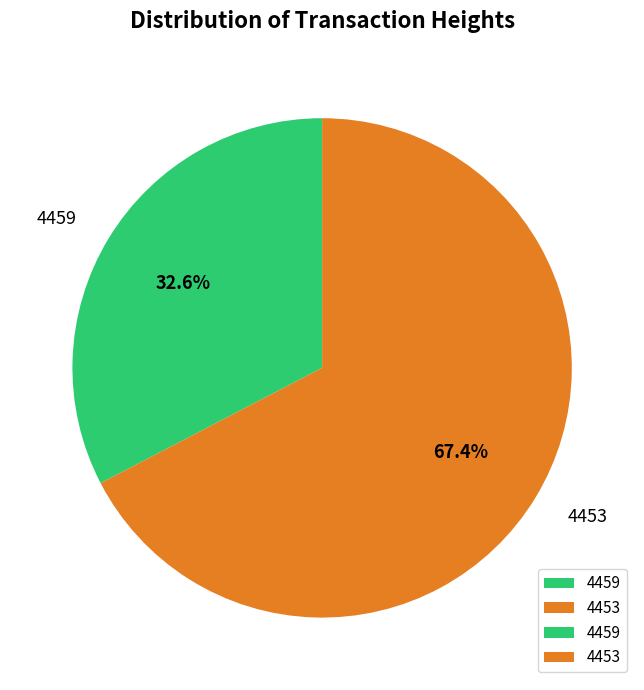

Is 4453 the majority of the pie?

Yes